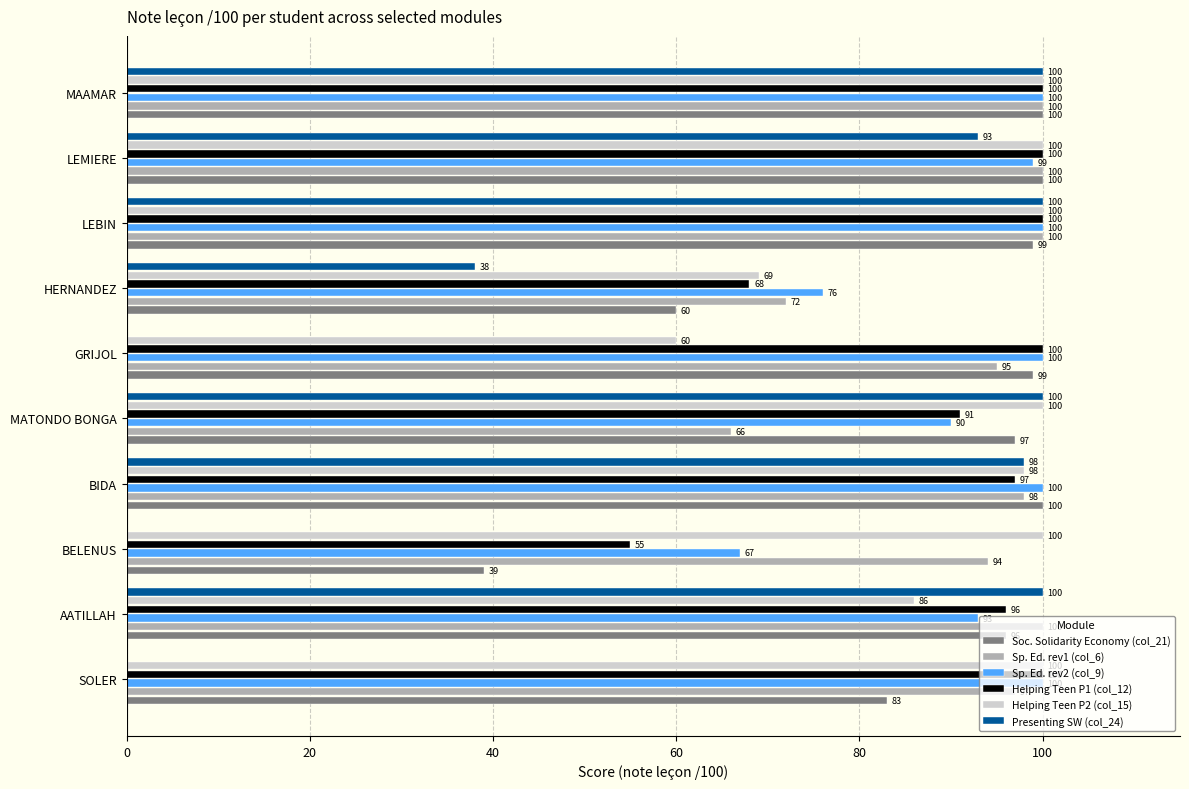

Between AATILLAH and MATONDO BONGA, which series saw the biggest shift?

Sp. Ed. rev1 (col_6)